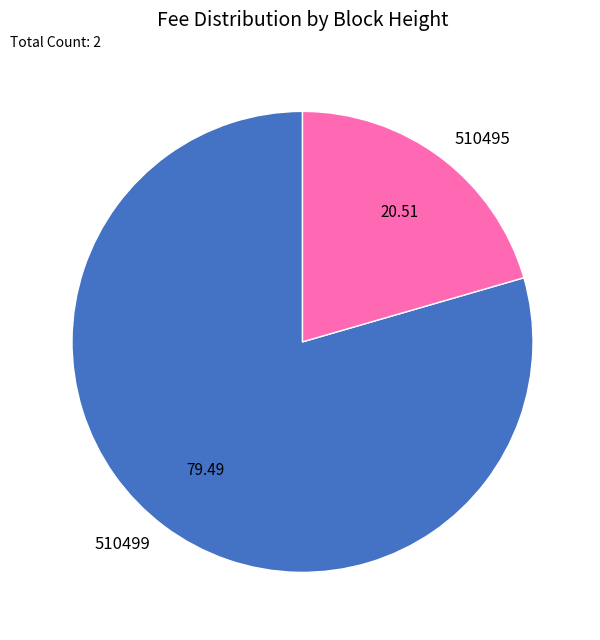

How many slices are in this pie chart?

2